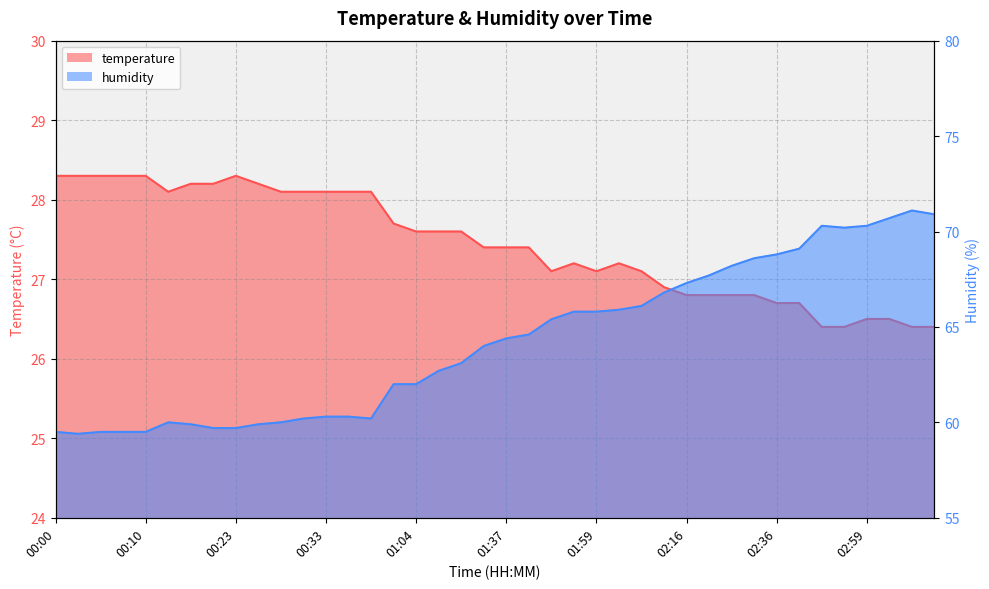

Reading right to left, what are all the values shown in this chart?

temperature: 03:20=26.4	03:17=26.4	03:11=26.5	02:59=26.5	02:53=26.4	02:50=26.4	02:39=26.7	02:36=26.7	02:34=26.8	02:31=26.8	02:22=26.8	02:16=26.8	02:11=26.9	02:05=27.1	02:02=27.2	01:59=27.1	01:54=27.2	01:49=27.1	01:43=27.4	01:37=27.4	01:29=27.4	01:24=27.6	01:15=27.6	01:04=27.6	01:01=27.7	00:38=28.1	00:36=28.1	00:33=28.1	00:31=28.1	00:28=28.1	00:25=28.2	00:23=28.3	00:20=28.2	00:17=28.2	00:15=28.1	00:10=28.3	00:07=28.3	00:05=28.3	00:02=28.3	00:00=28.3
humidity: 03:20=70.9	03:17=71.1	03:11=70.7	02:59=70.3	02:53=70.2	02:50=70.3	02:39=69.1	02:36=68.8	02:34=68.6	02:31=68.2	02:22=67.7	02:16=67.3	02:11=66.8	02:05=66.1	02:02=65.9	01:59=65.8	01:54=65.8	01:49=65.4	01:43=64.6	01:37=64.4	01:29=64.0	01:24=63.1	01:15=62.7	01:04=62.0	01:01=62.0	00:38=60.2	00:36=60.3	00:33=60.3	00:31=60.2	00:28=60.0	00:25=59.9	00:23=59.7	00:20=59.7	00:17=59.9	00:15=60.0	00:10=59.5	00:07=59.5	00:05=59.5	00:02=59.4	00:00=59.5